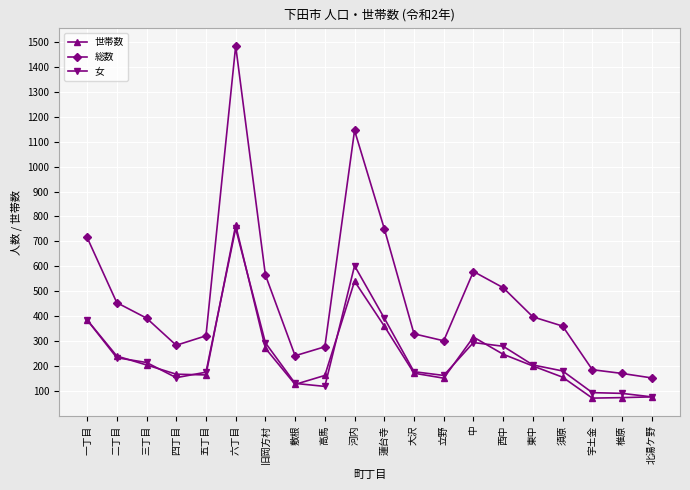

How many series are shown in this chart?

3